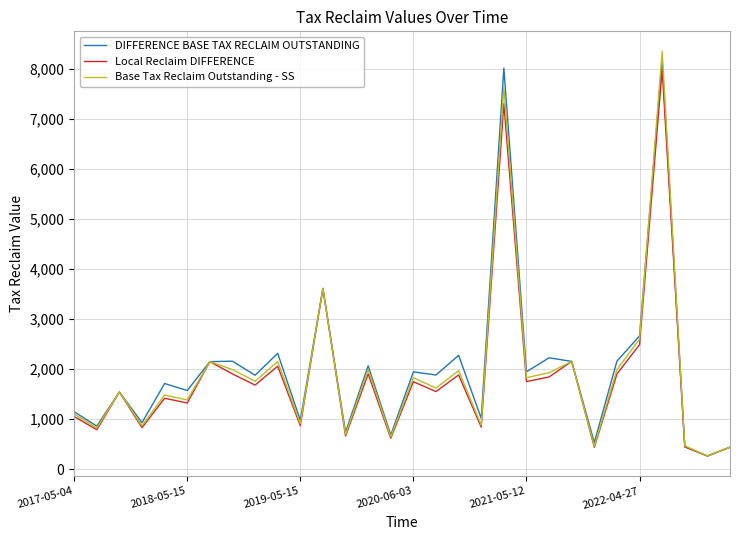

What is the maximum value shown in the chart?

8342.8